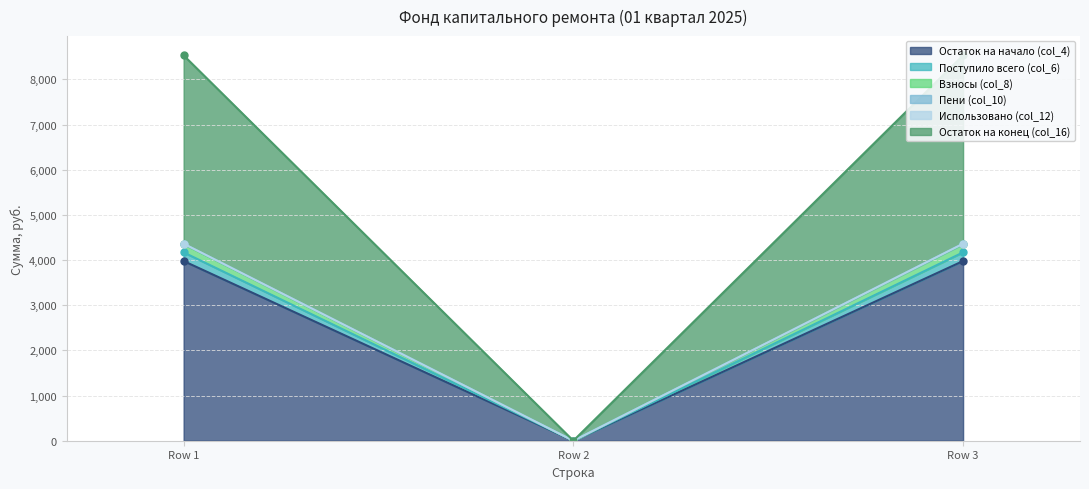

What is the value of the Остаток на конец (col_16) point at the 1st from the left?

4351.9